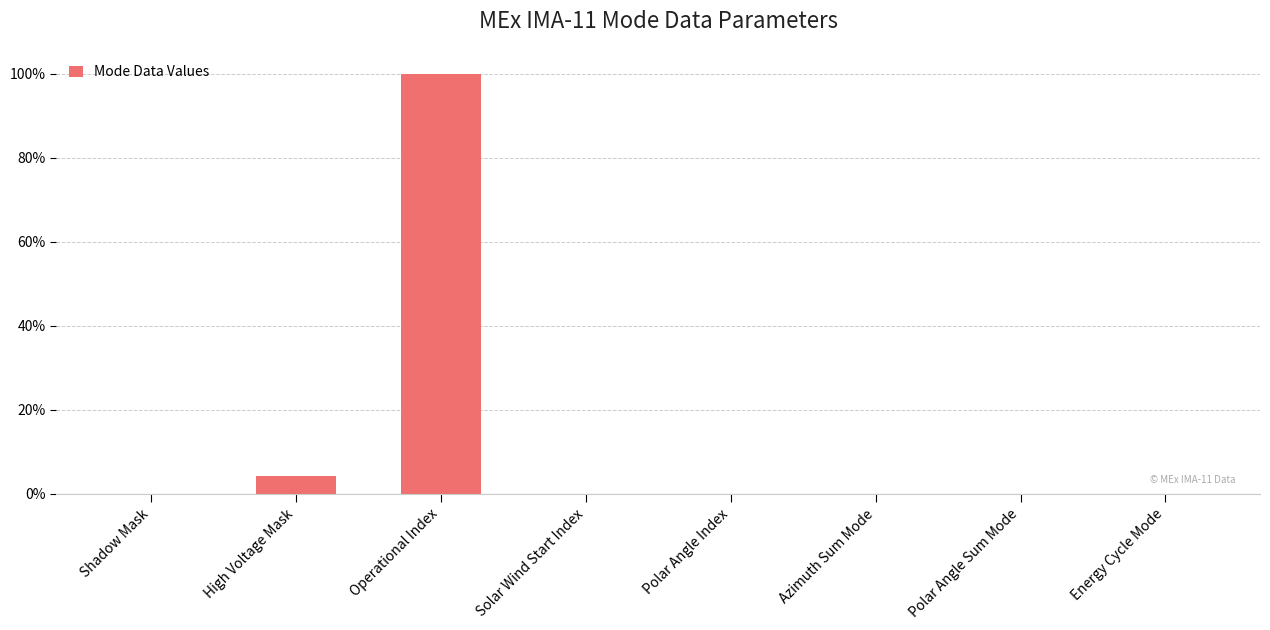

Which has a higher value, Shadow Mask or High Voltage Mask?

High Voltage Mask